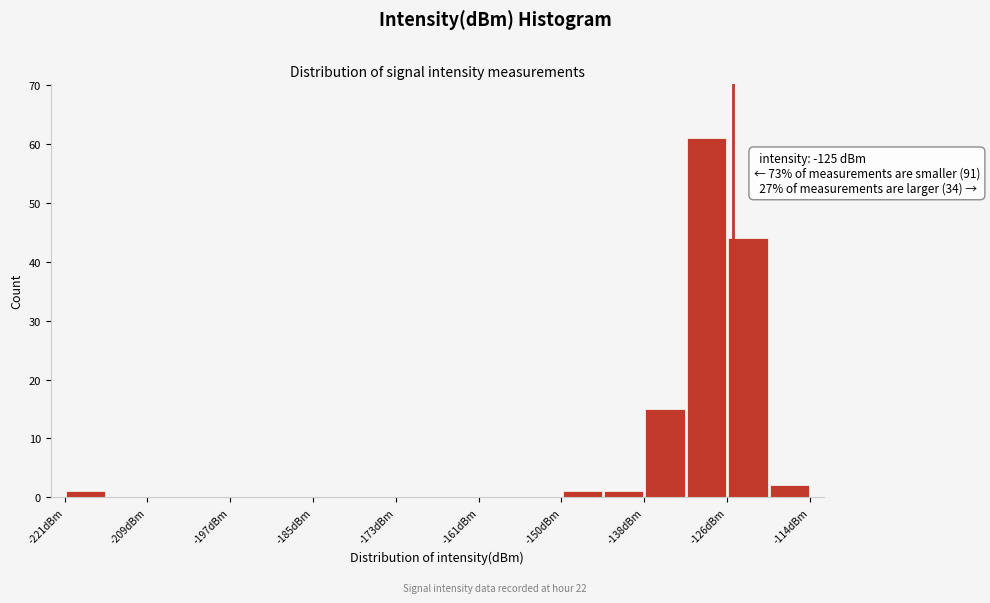

Read against the x-axis, roughly where is the centre of the tallest bar?

-128